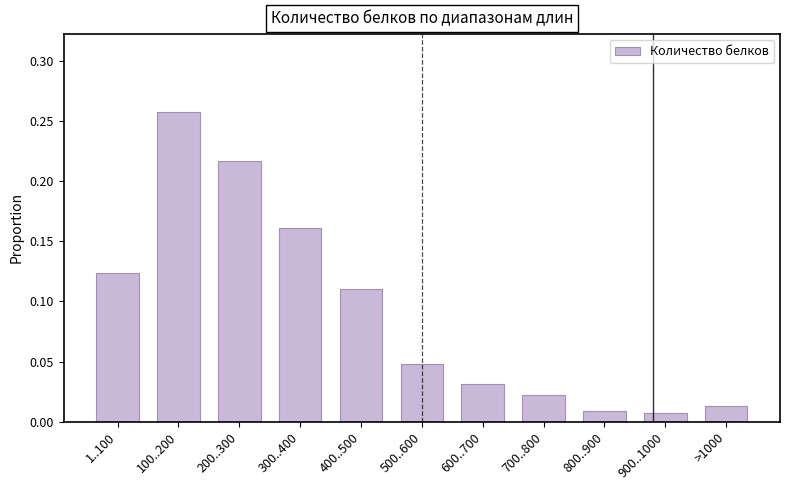

What position from the right is 500..600?

6